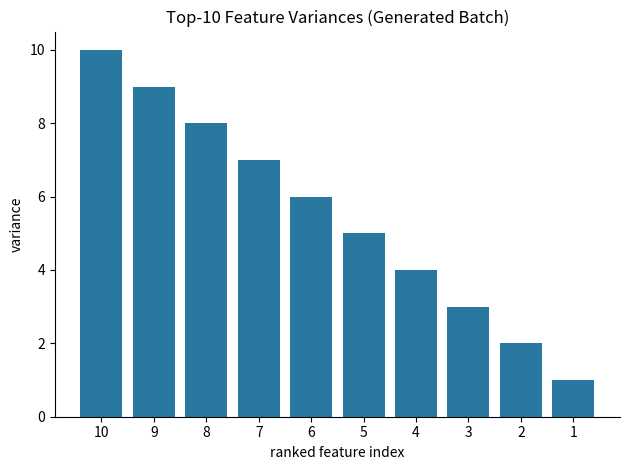

Does the chart contain any negative values?

No